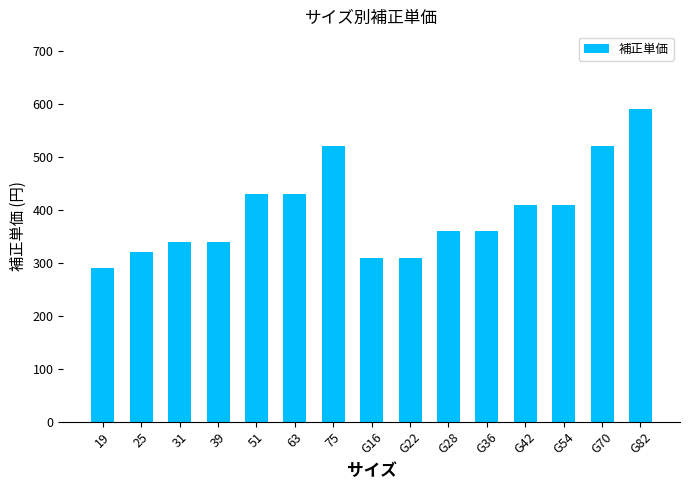

How many bars are there in total?

15